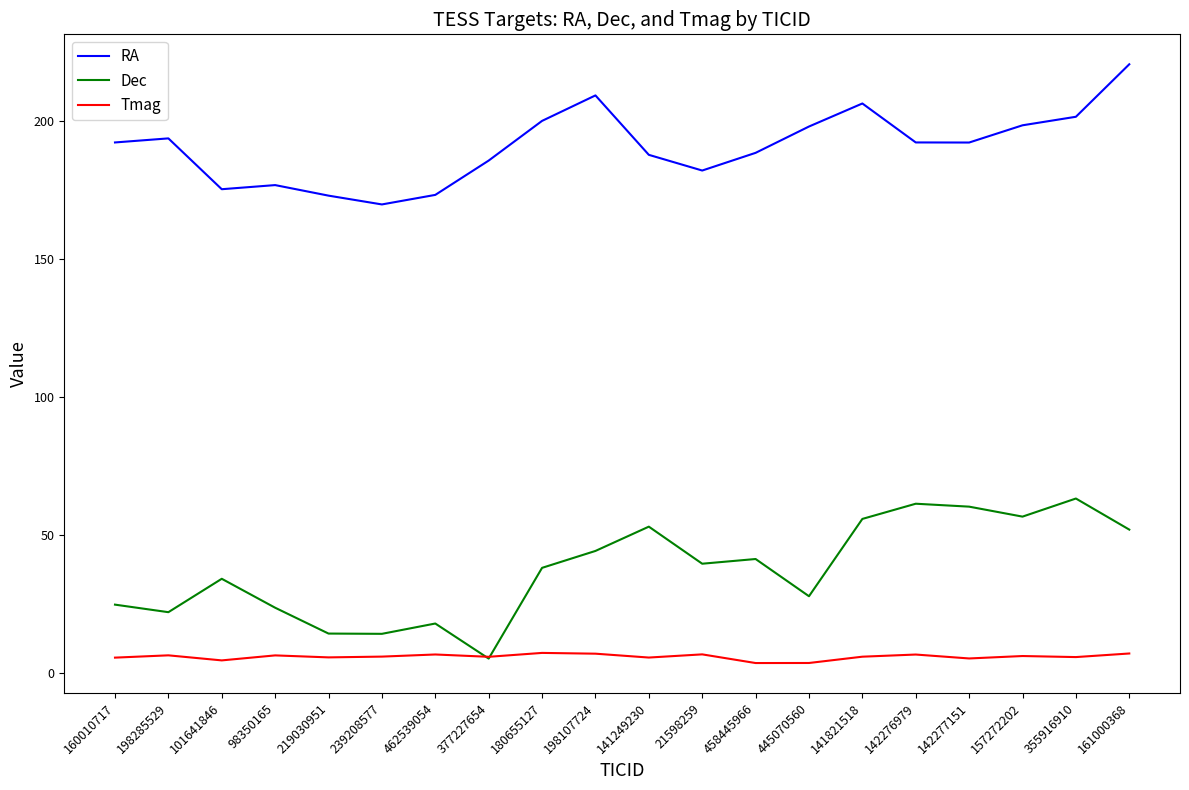

Is it true that Dec equals 22.1 at 198285529?

True